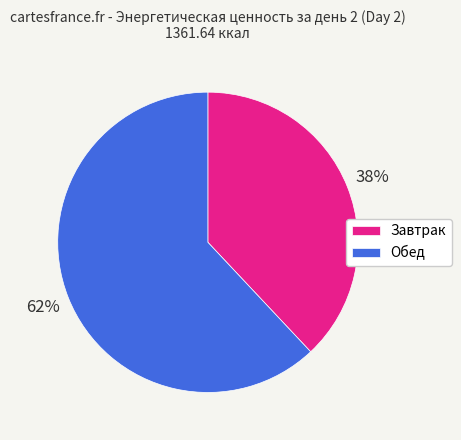

Combined, do Обед and Завтрак account for over 50%?

Yes